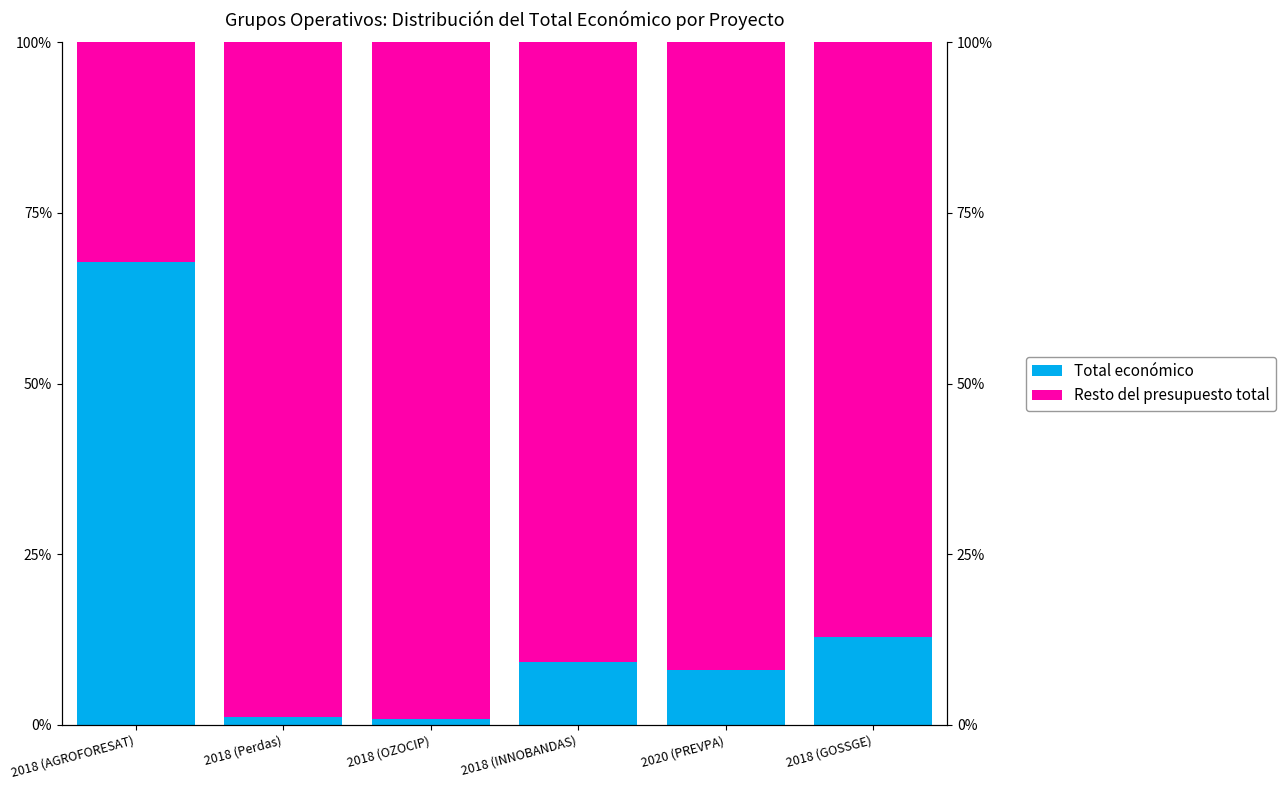

What is the total value across all series at 2018 (GOSSGE)?

100.0